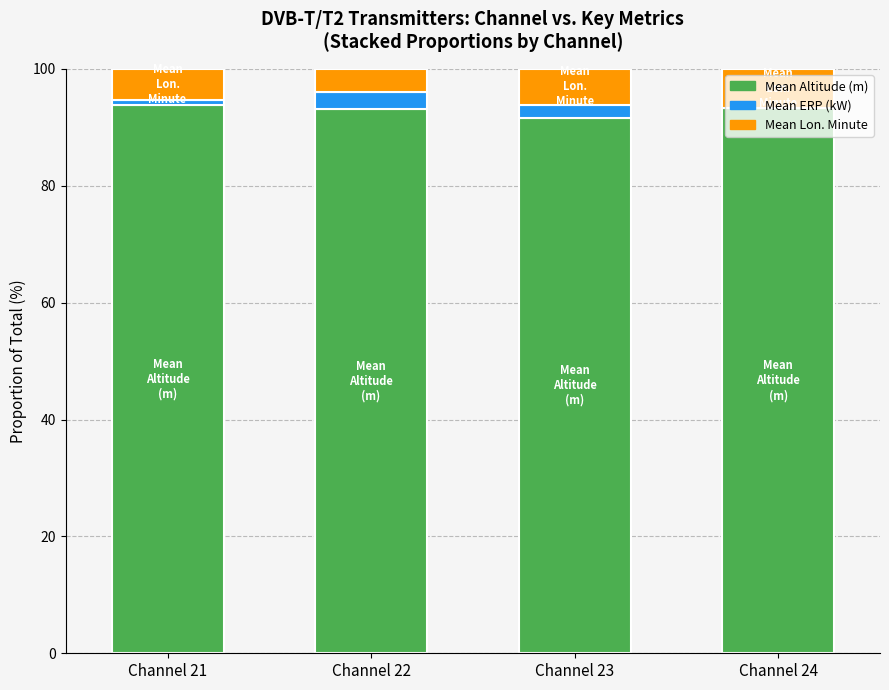

What is the total value across all series at Channel 23?

100.0